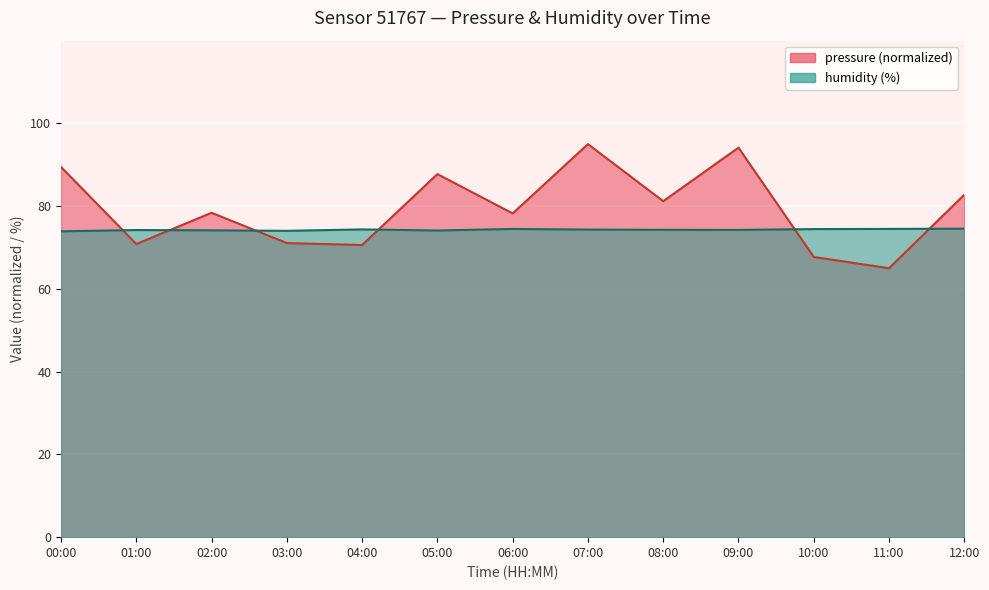

Where does the humidity series first go above 74?

01:00